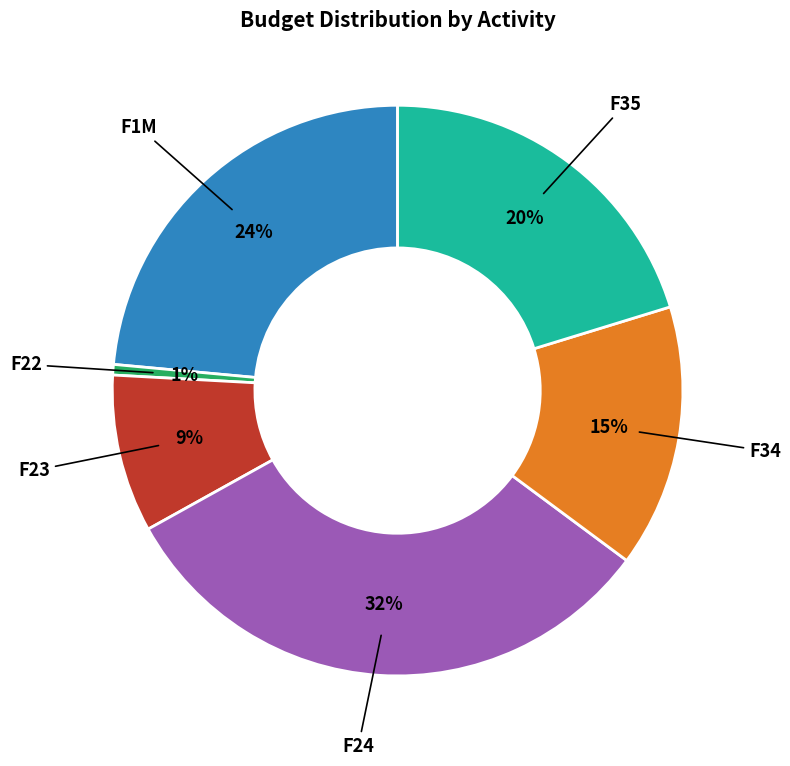

Is there any slice that represents more than half of the pie?

No